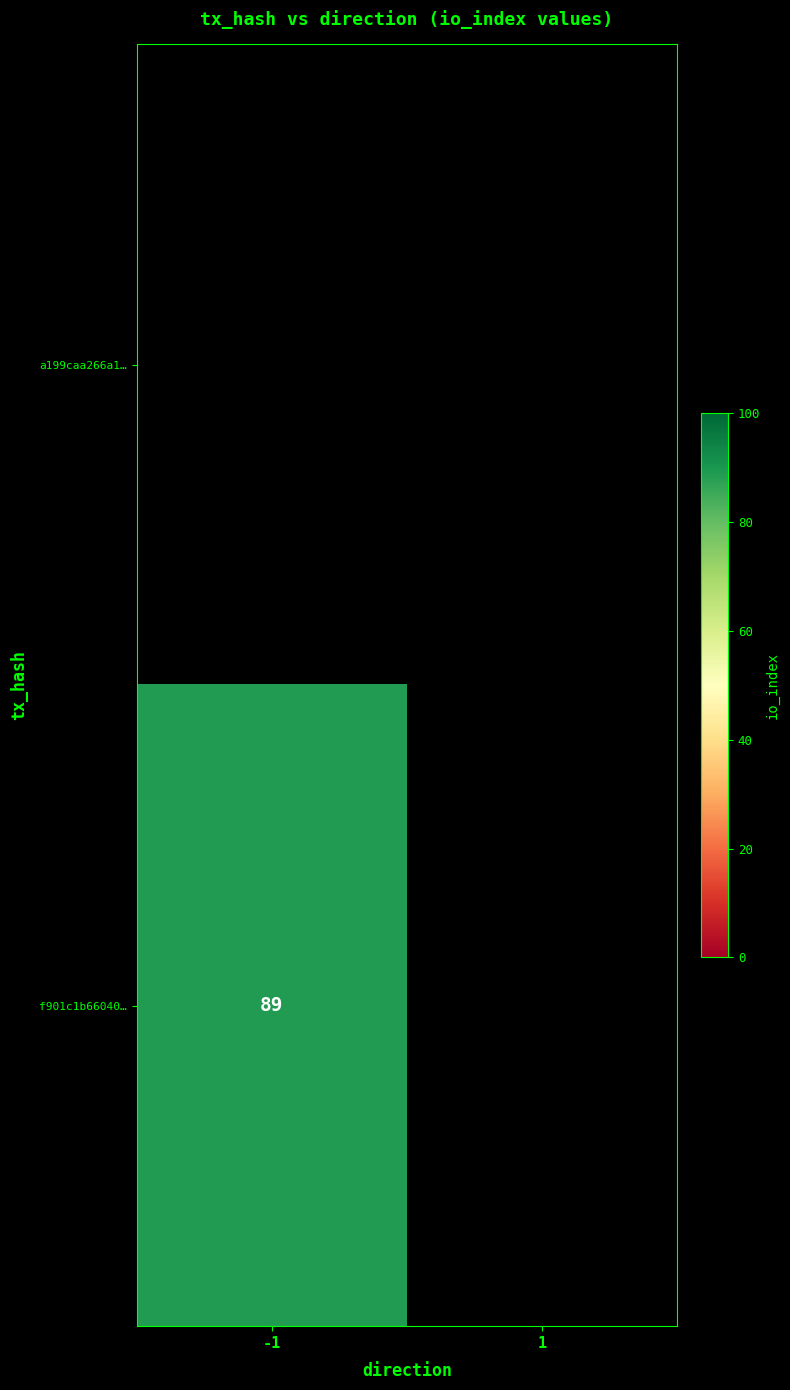

List the labels in order of a199caa266a1… value, smallest first.

-1, 1